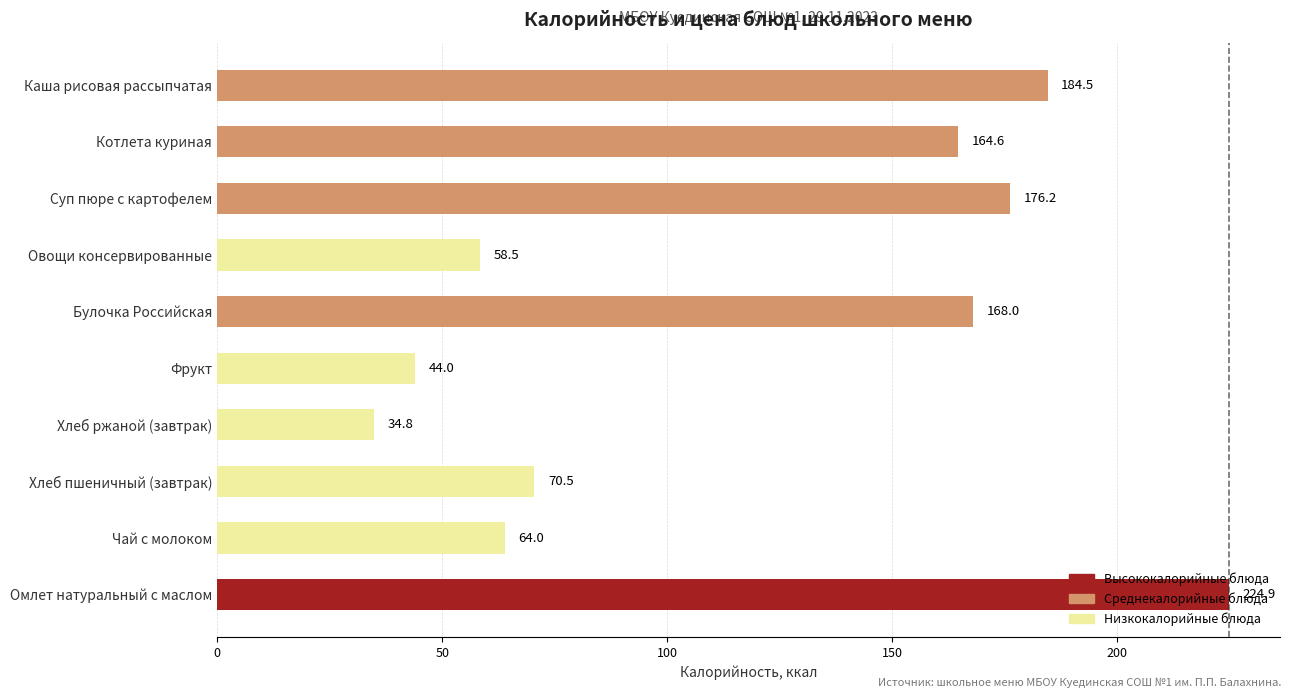

Which has a higher value, Фрукт or Булочка Российская?

Булочка Российская